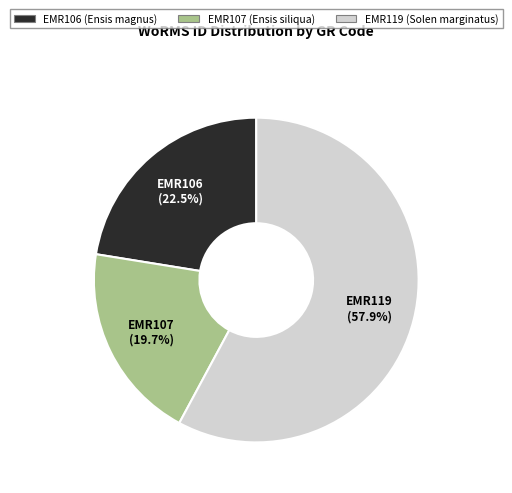

Which has a higher value, EMR107 or EMR106?

EMR106